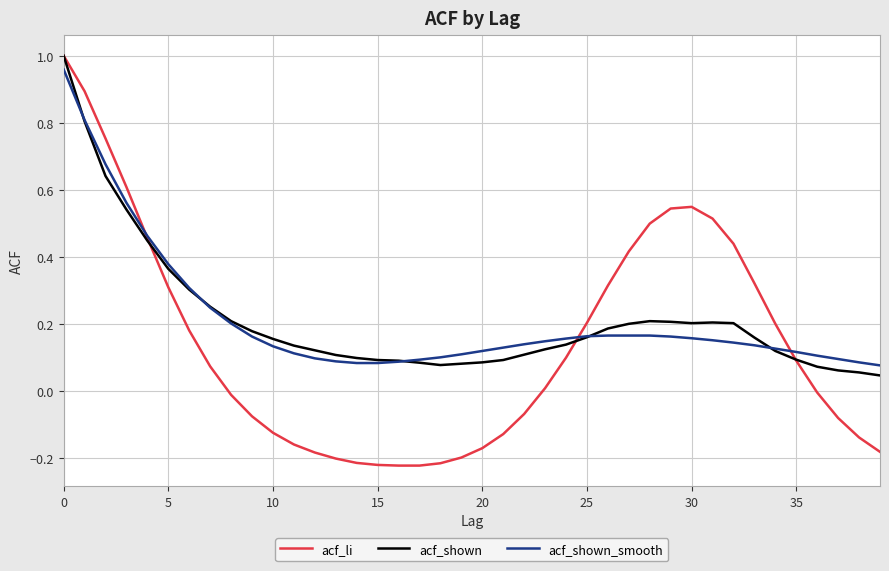

The value of acf_shown at 30 is 0.2. True or false?

True